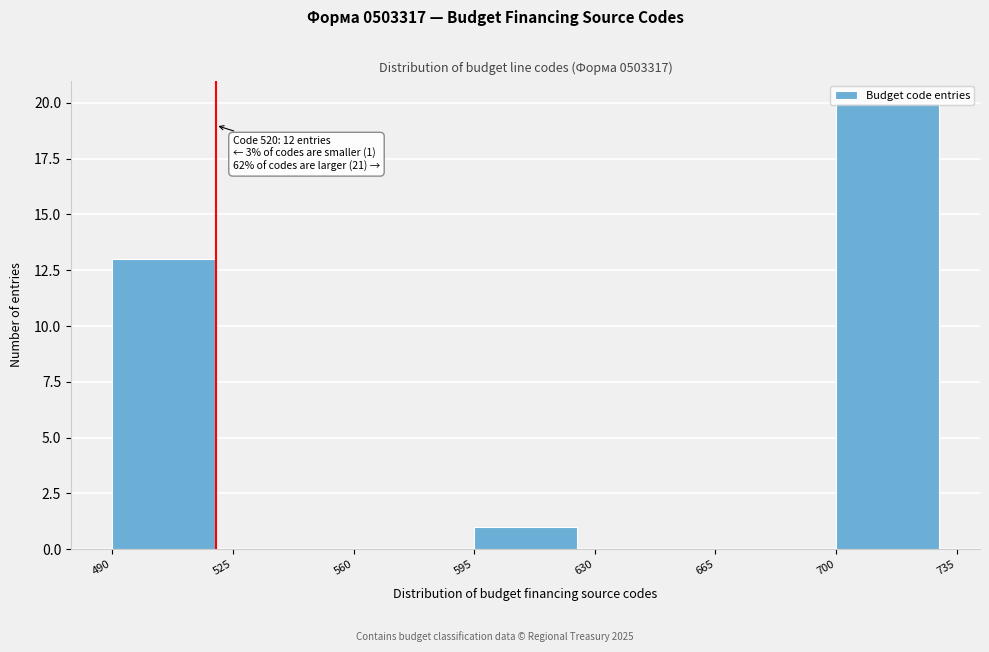

Which range on the x-axis has the tallest bar?

700 to 735